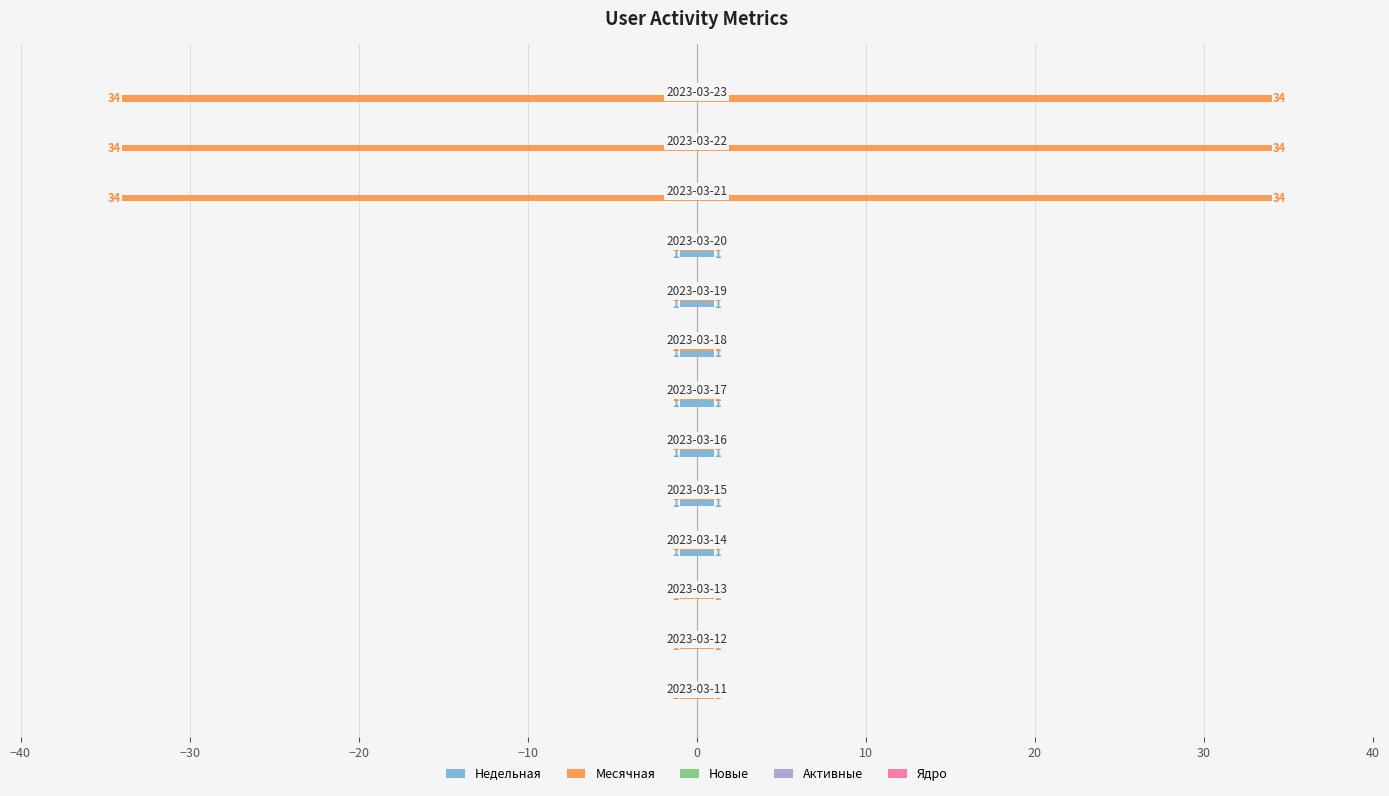

Count the number of data series in this chart.

5